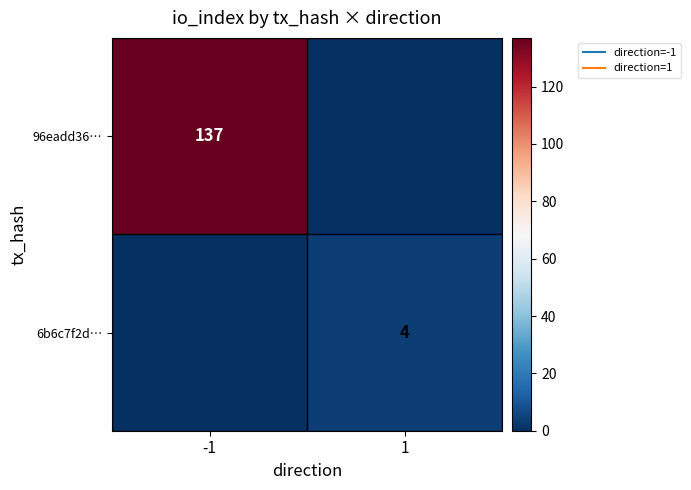

At 1, list the series in order from largest to smallest.

6b6c7f2d…, 96eadd36…